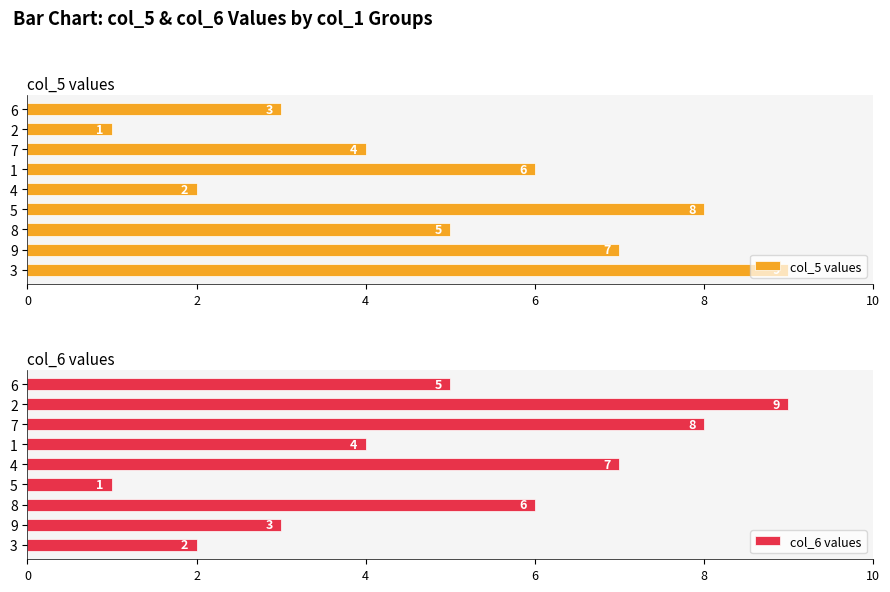

Rank the series by their maximum value, from lowest to highest.

col_5 values, col_6 values